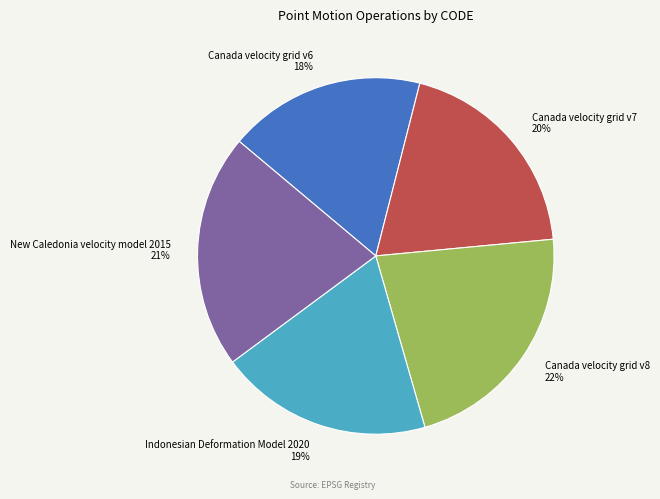

Which slice is the largest?

Canada velocity grid v8